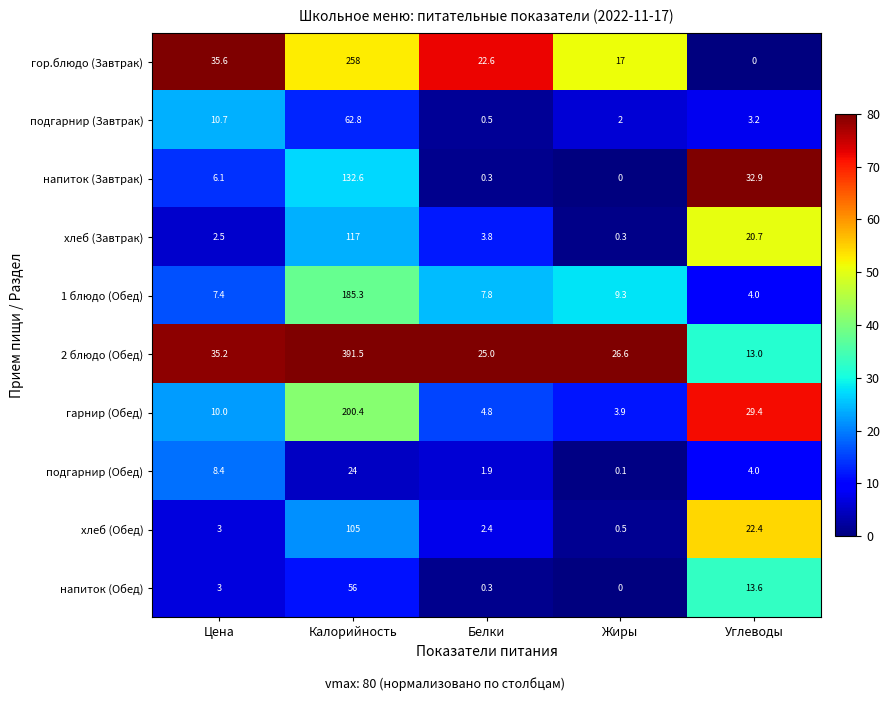

Rank the series by their maximum value, from highest to lowest.

2 блюдо (Обед), гор.блюдо (Завтрак), гарнир (Обед), 1 блюдо (Обед), напиток (Завтрак), хлеб (Завтрак), хлеб (Обед), подгарнир (Завтрак), напиток (Обед), подгарнир (Обед)